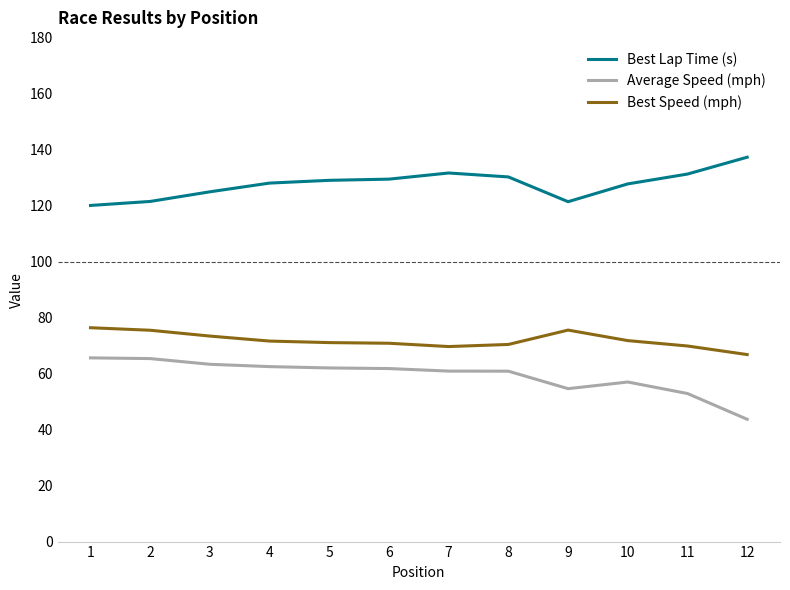

True or false: Average Speed (mph) has a value of 65.4 at 2.

True